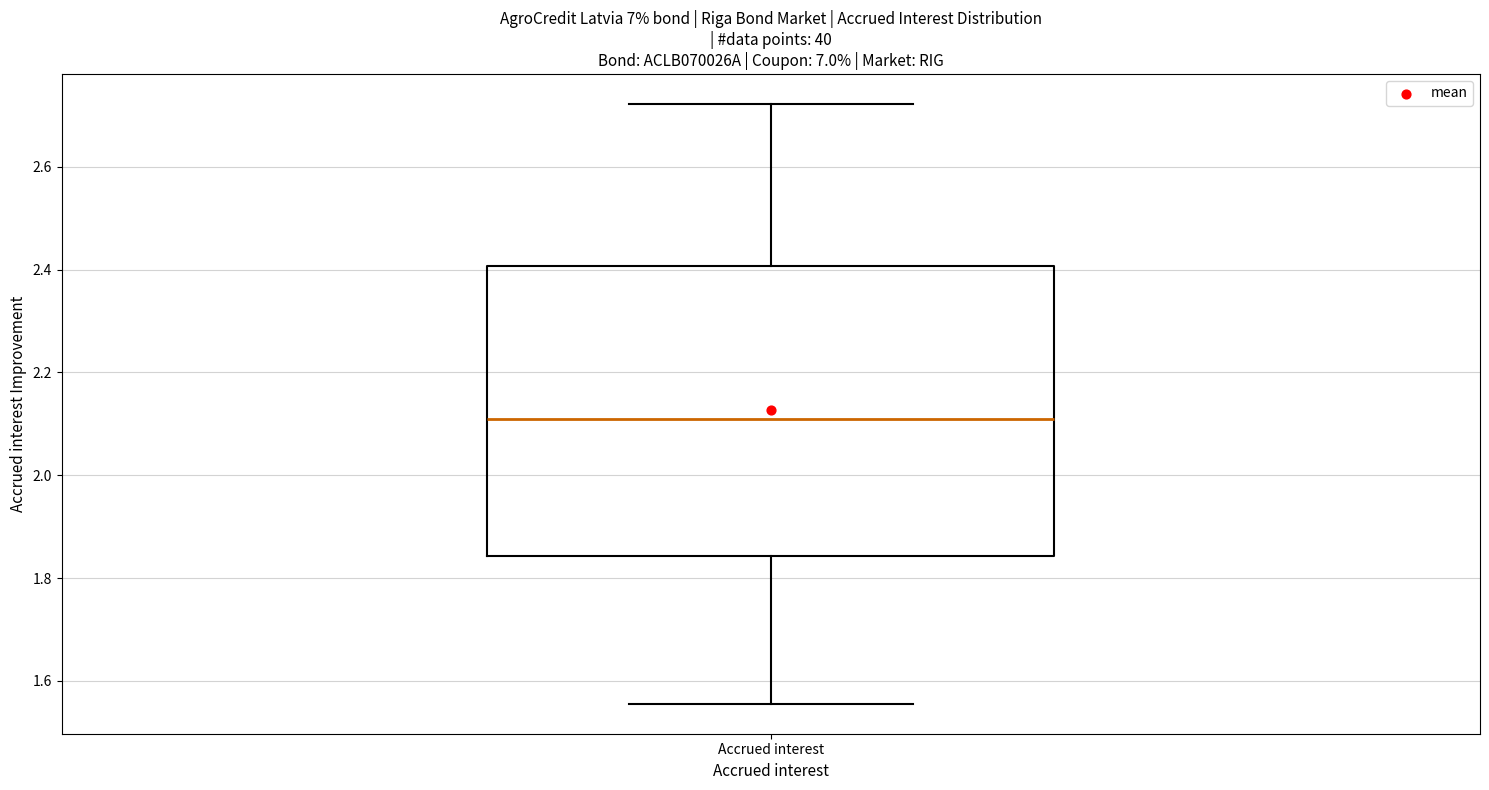

Transcribe this box plot: give where the median line is, the range the box spans, and where the two whiskers end, as read against the y-axis. The values are not printed on the chart, so give them approximately, as read against the axis.

median 2.10, box 1.84 to 2.40, whiskers 1.56 to 2.72